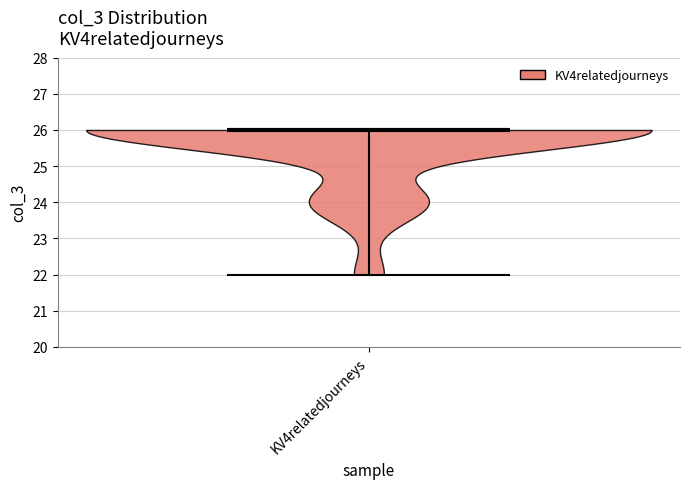

Where does the median line of the violin for KV4relatedjourneys sit on the y-axis? The values are not printed on the chart, so give them approximately, as read against the axis.

26